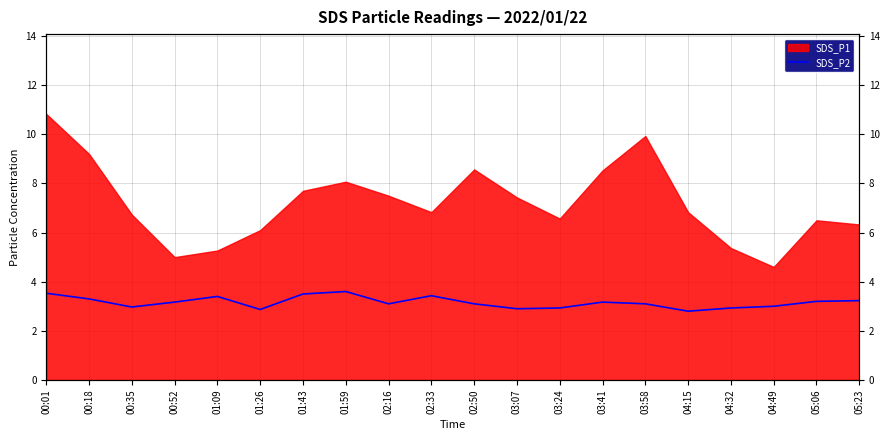

Where is the first local minimum?

00:35